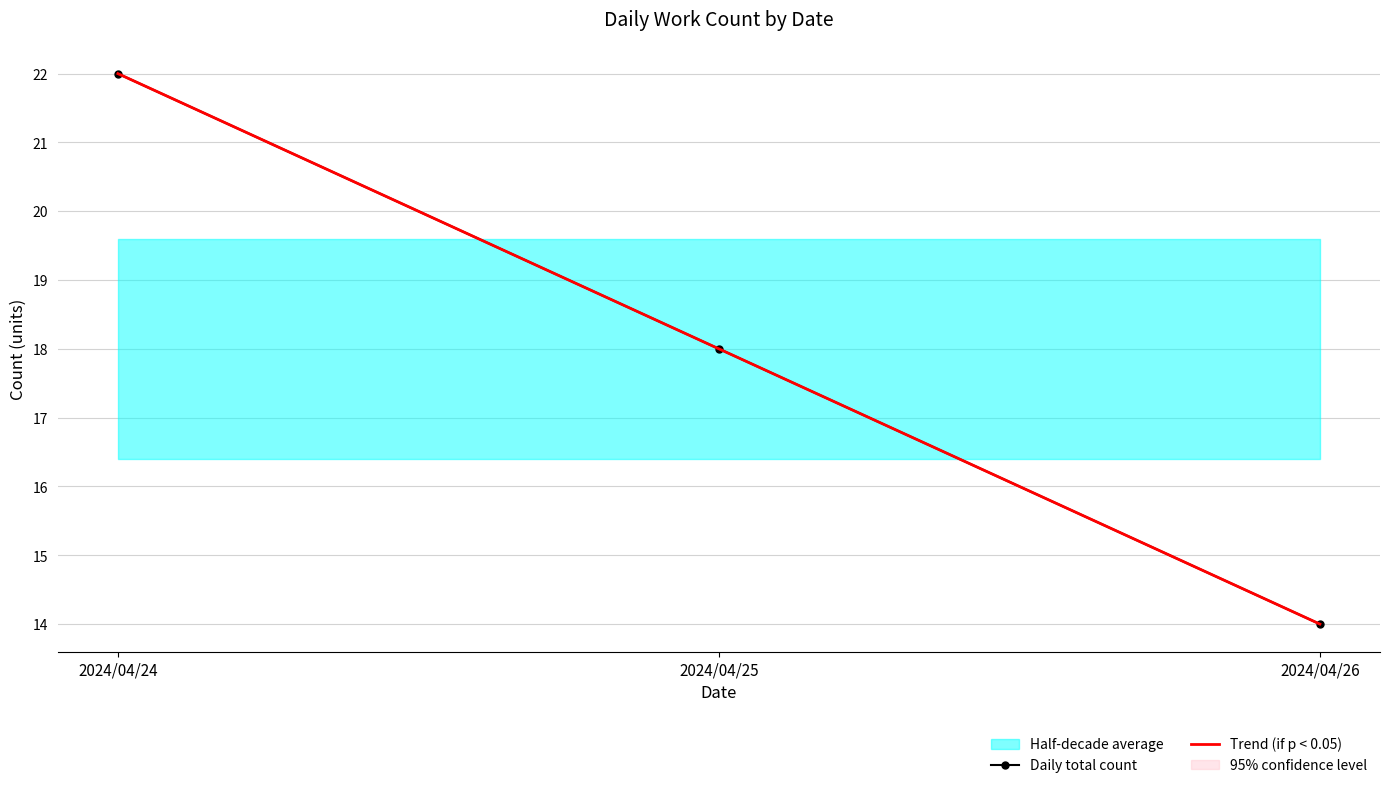

Read the Trend (if p < 0.05) value at 2024/04/25.

18.0